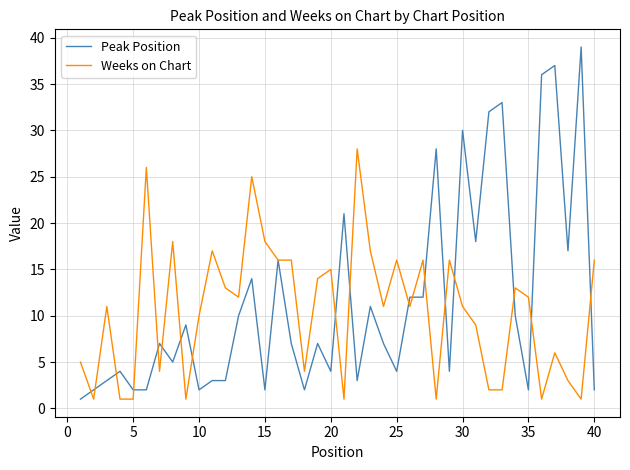

Which series has the largest total across all categories?

Peak Position